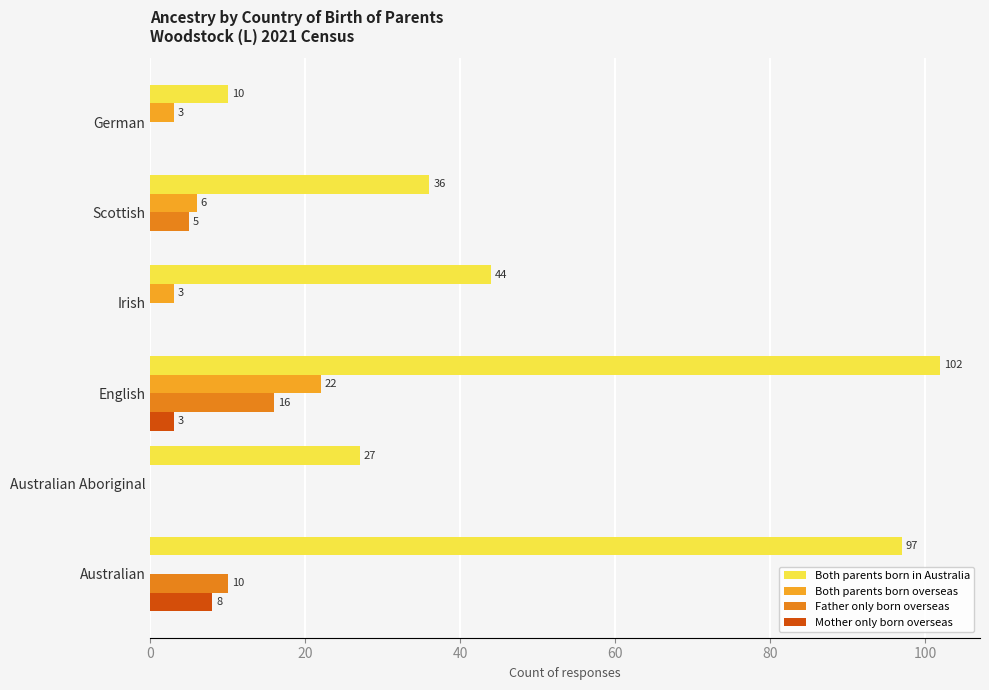

What is the value of the Both parents born in Australia bar at the 5th from the left?

36